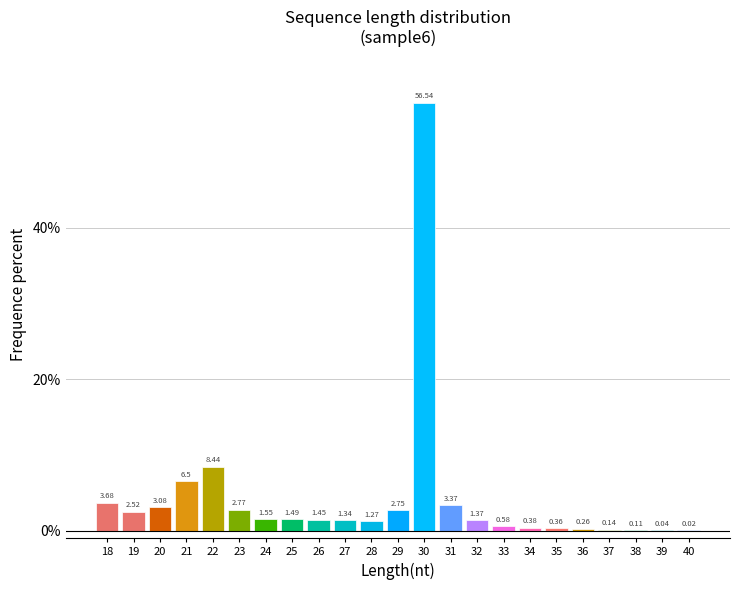

What is the sum of all values?

100.0